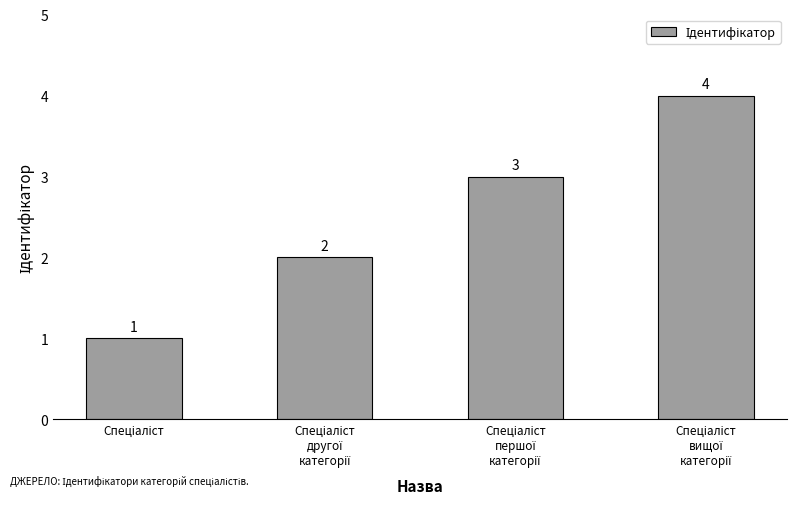

Count the number of categories in the chart.

4